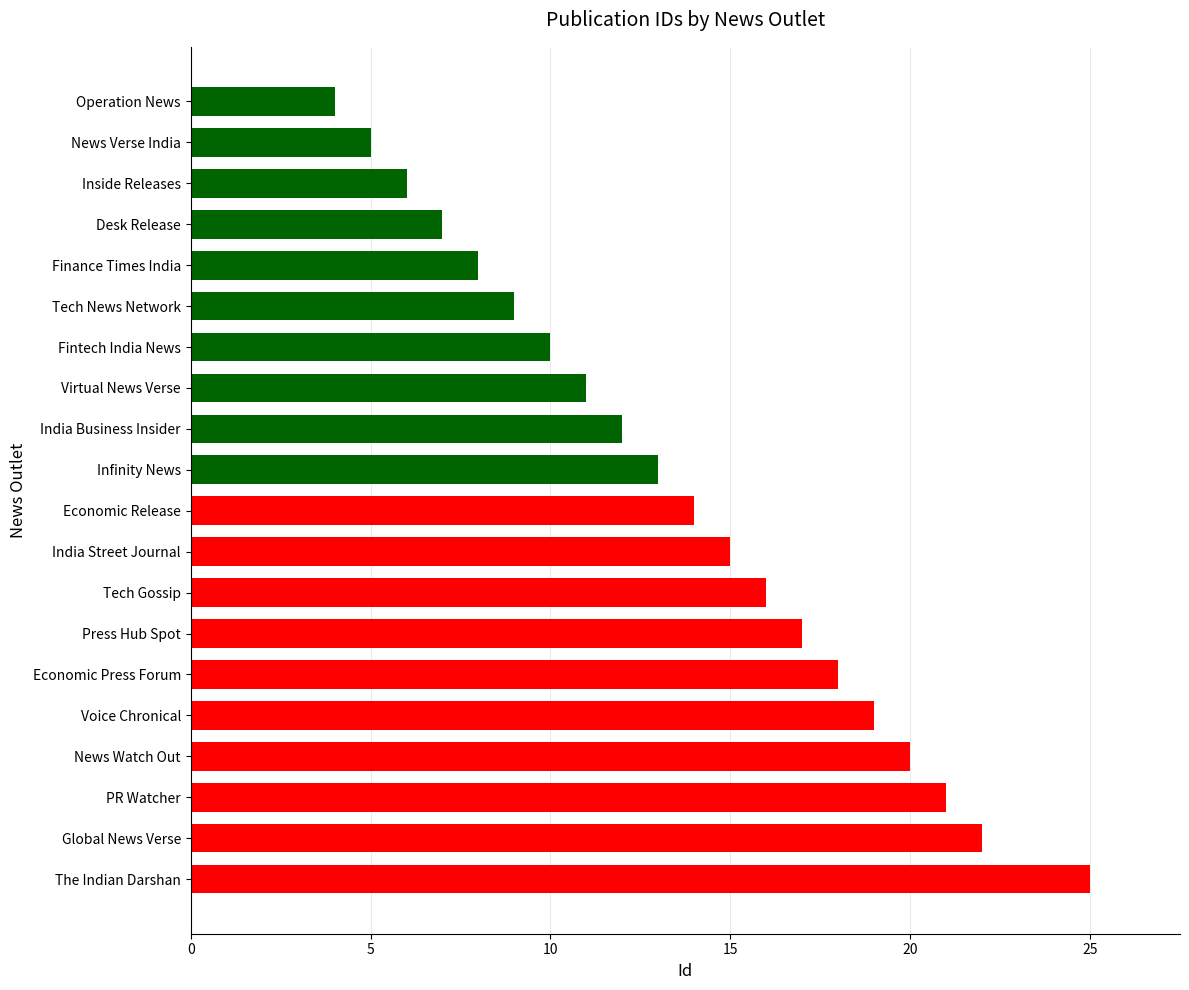

Rank the categories by value from lowest to highest.

Operation News, News Verse India, Inside Releases, Desk Release, Finance Times India, Tech News Network, Fintech India News, Virtual News Verse, India Business Insider, Infinity News, Economic Release, India Street Journal, Tech Gossip, Press Hub Spot, Economic Press Forum, Voice Chronical, News Watch Out, PR Watcher, Global News Verse, The Indian Darshan